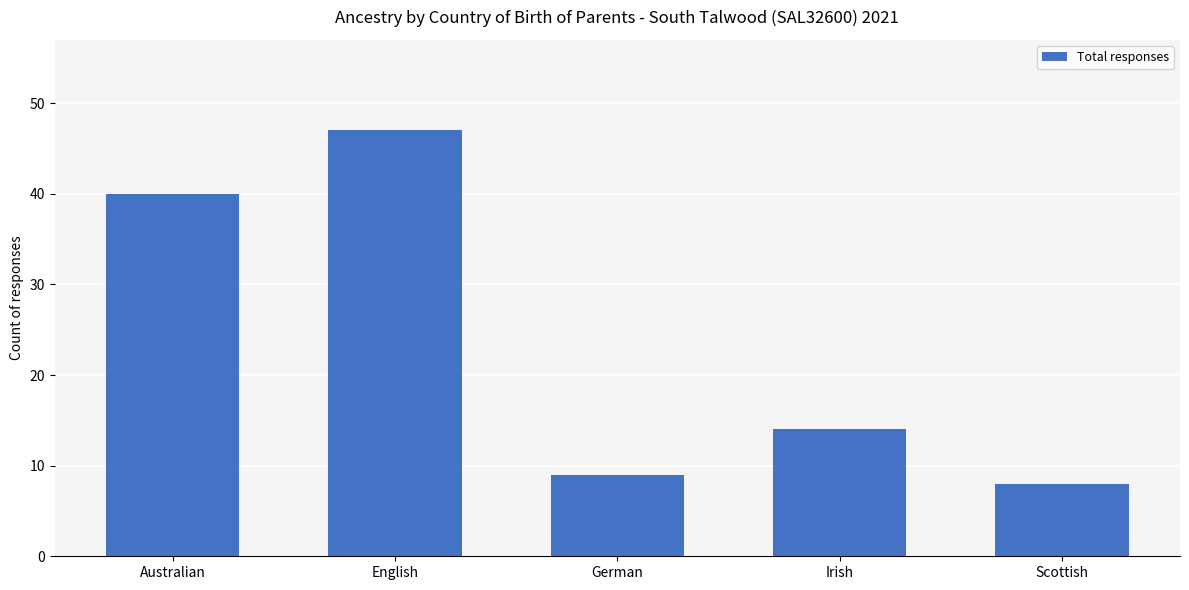

Which category has the highest value across all series?

English